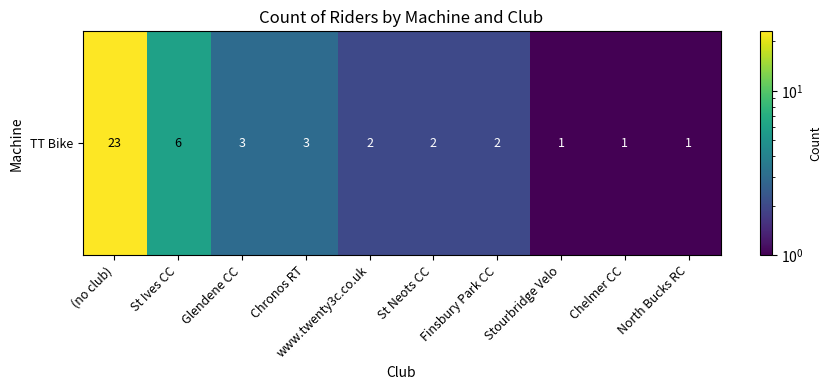

The value at St Neots CC is 2. True or false?

True